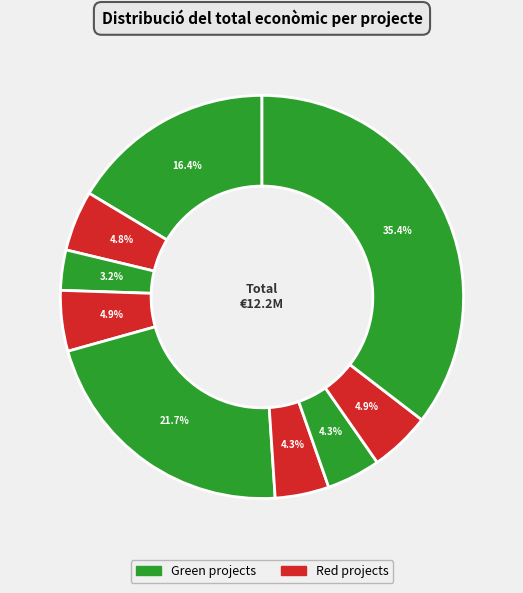

How many slices are in this pie chart?

9